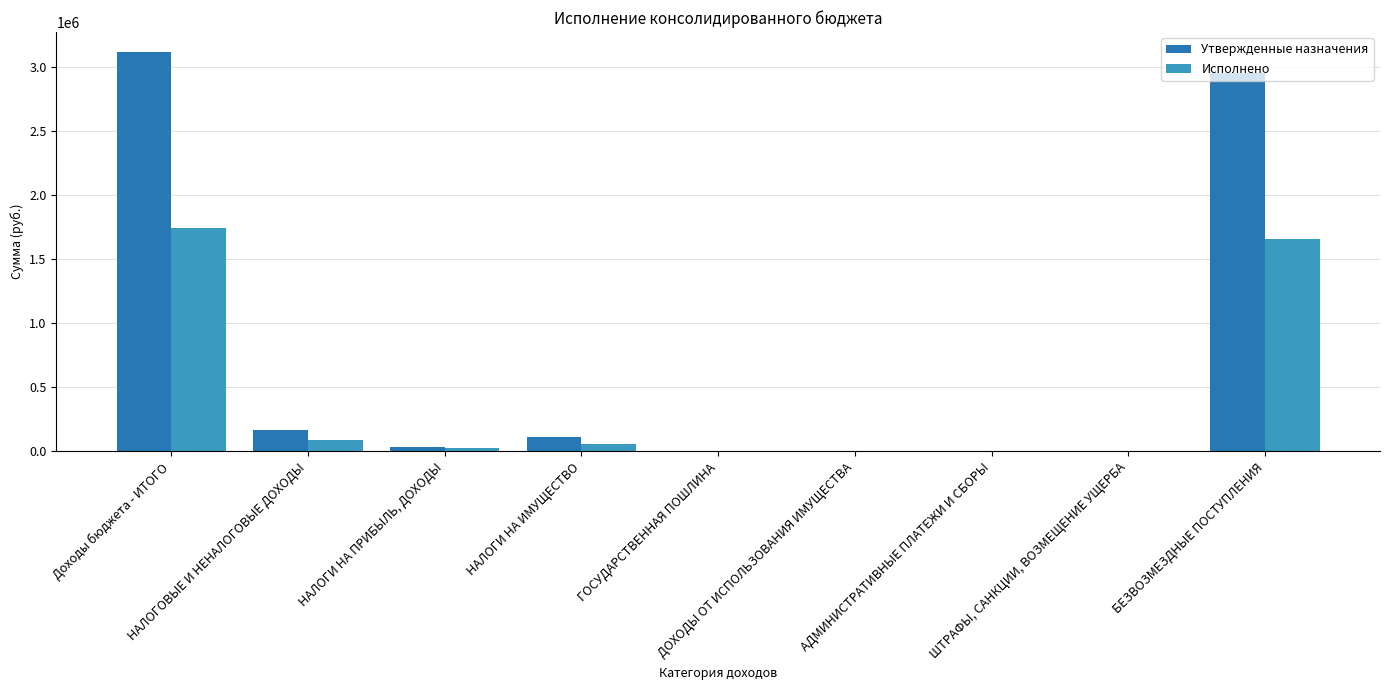

How many data points does each series have?

9